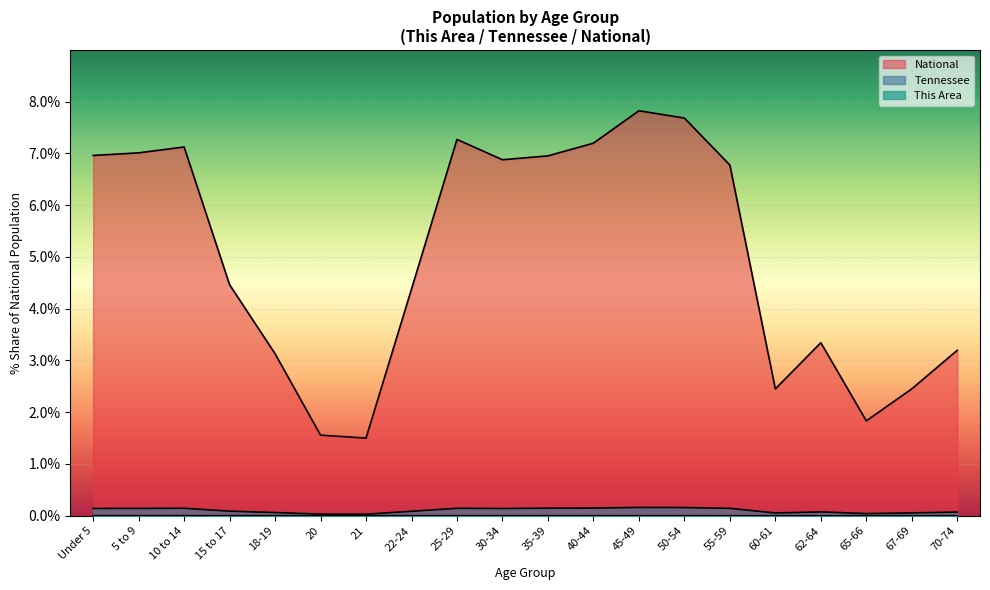

What is the total value across all series at 55-59?

6.9